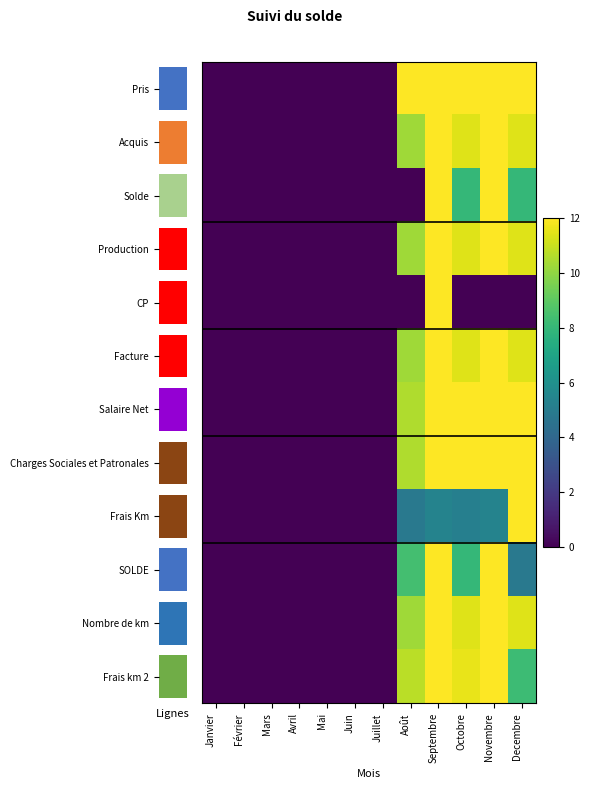

At which label is Frais Km closest to 6?

Septembre